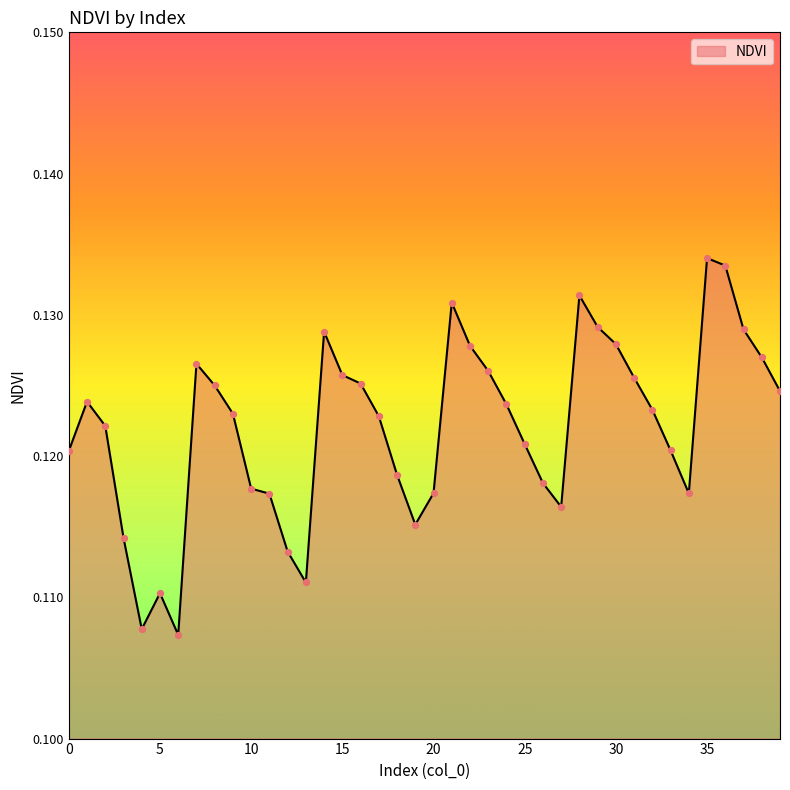

Is this an area chart (filled region under the line)?

Yes